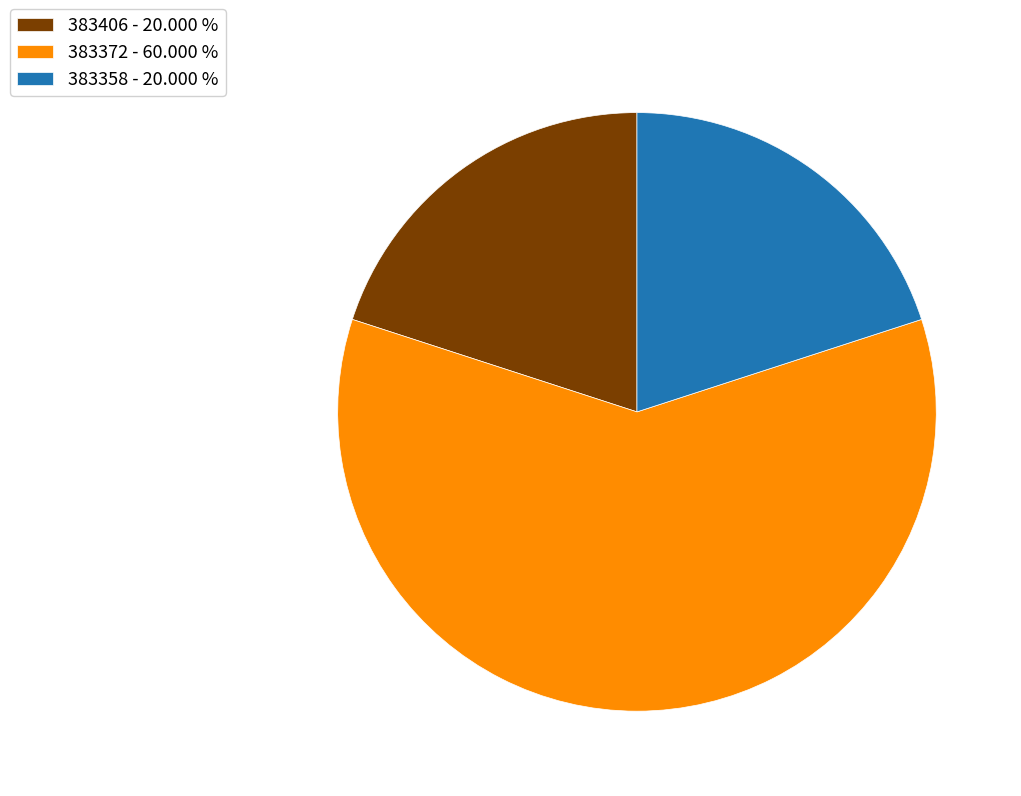

Which category has the biggest portion of the pie?

383372